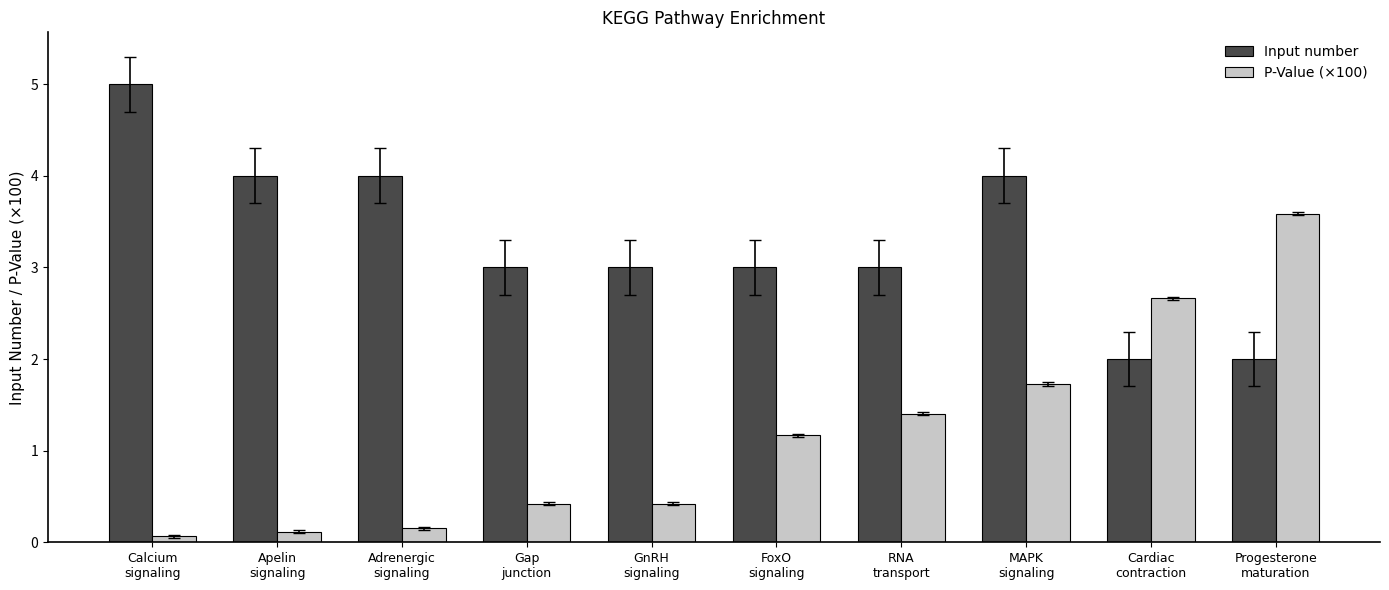

At which label does P-Value (×100) reach its peak?

Progesterone
maturation